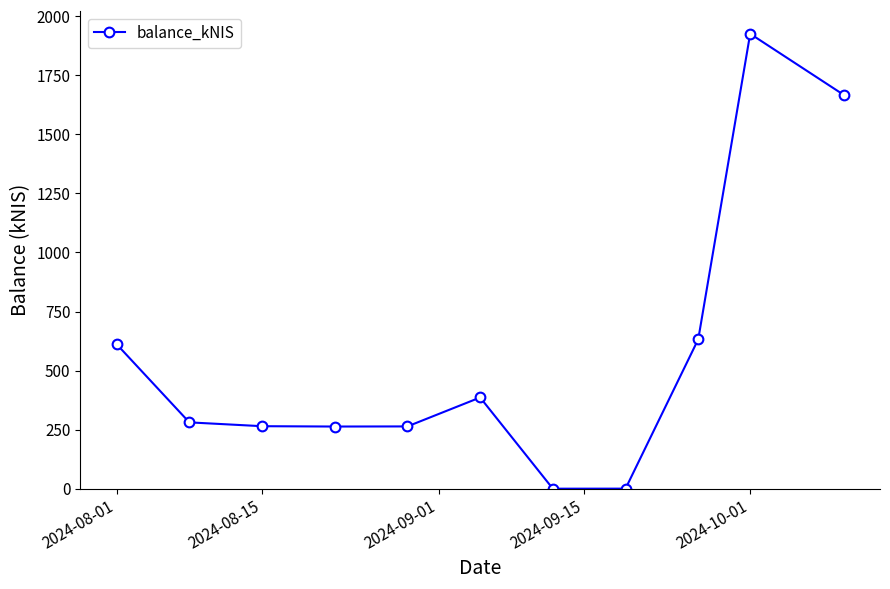

What is the sum of all values?

6295.7